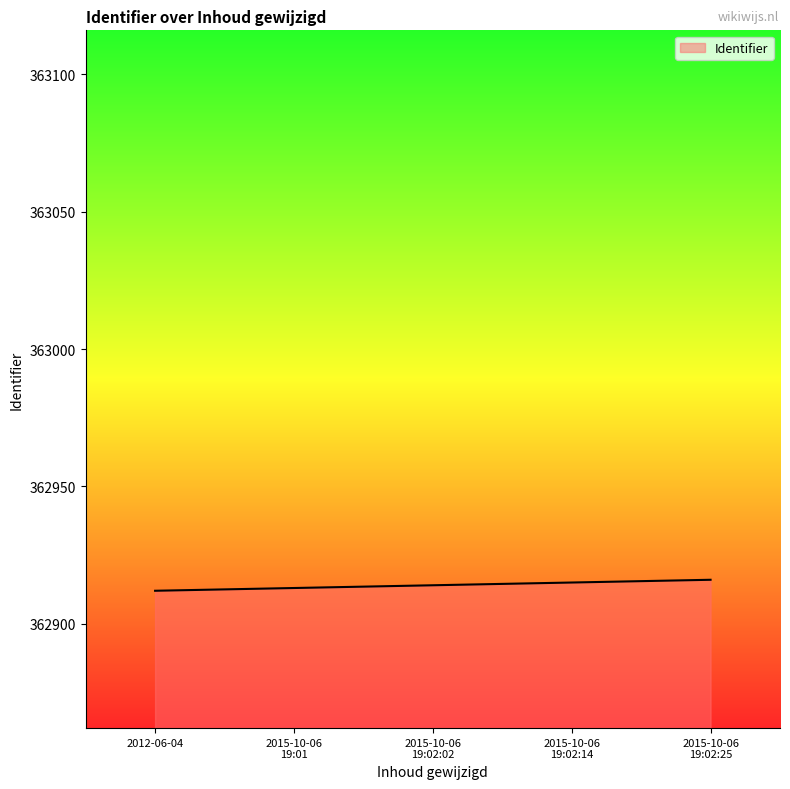

What is the sum of all values?

1814570